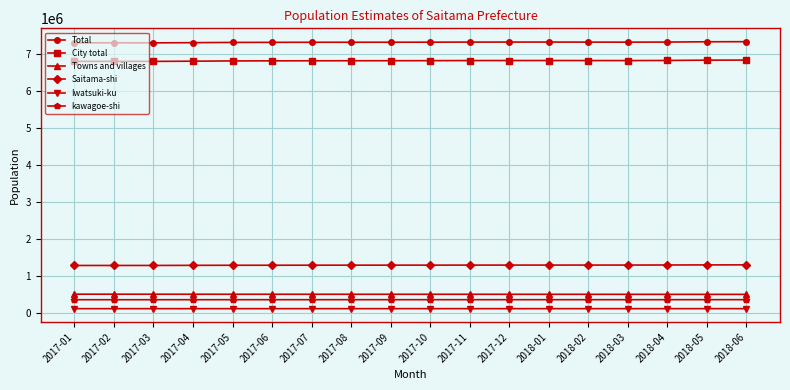

What value does the Iwatsuki-ku series have at 2017-10, to the nearest 50?

110650